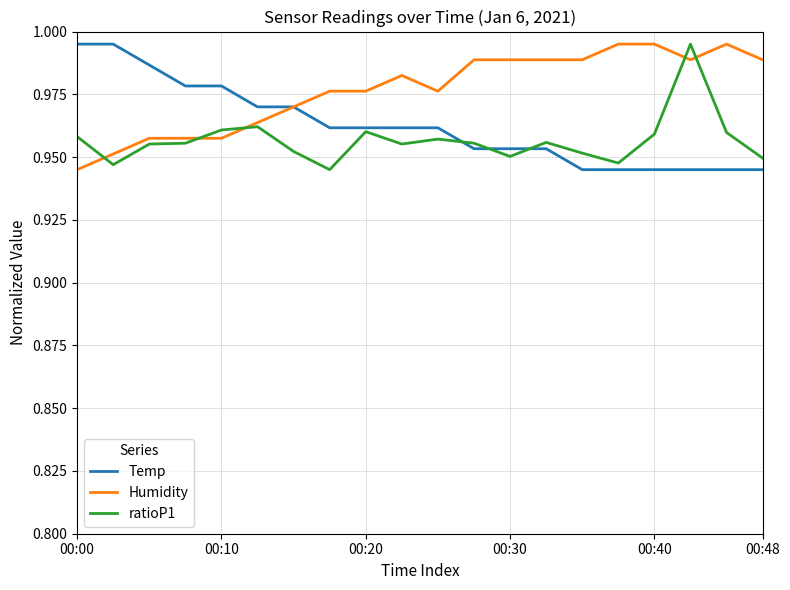

Which series has the largest total across all categories?

Humidity